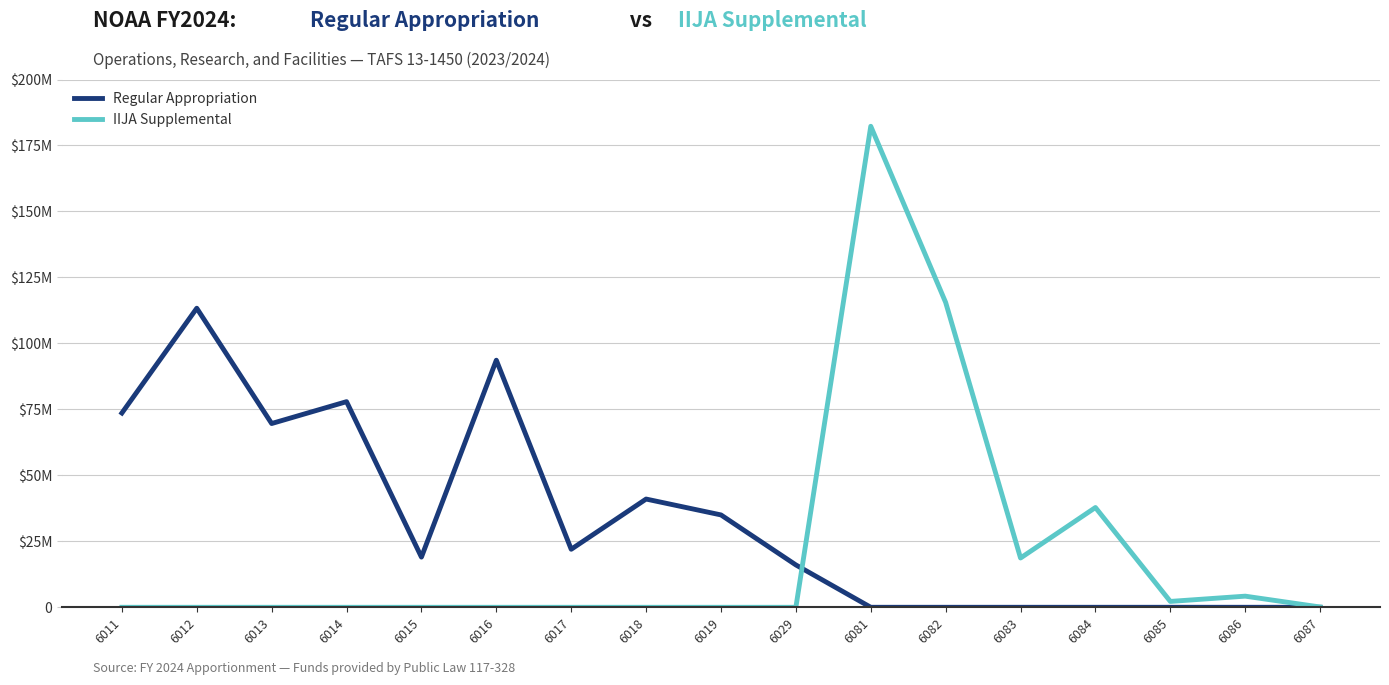

What are all the series names shown in the legend?

Regular Appropriation, IIJA Supplemental